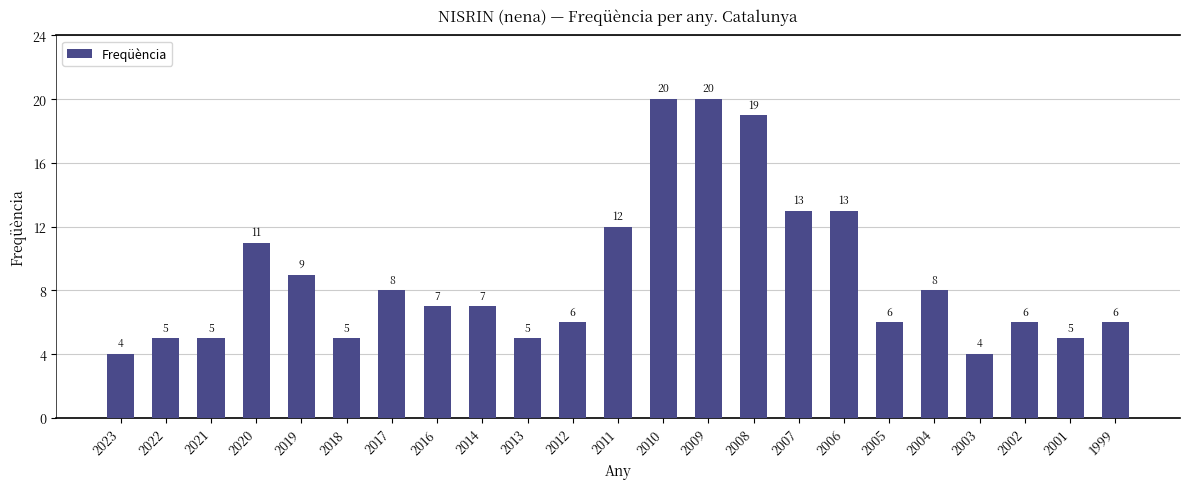

What is the average value?

9